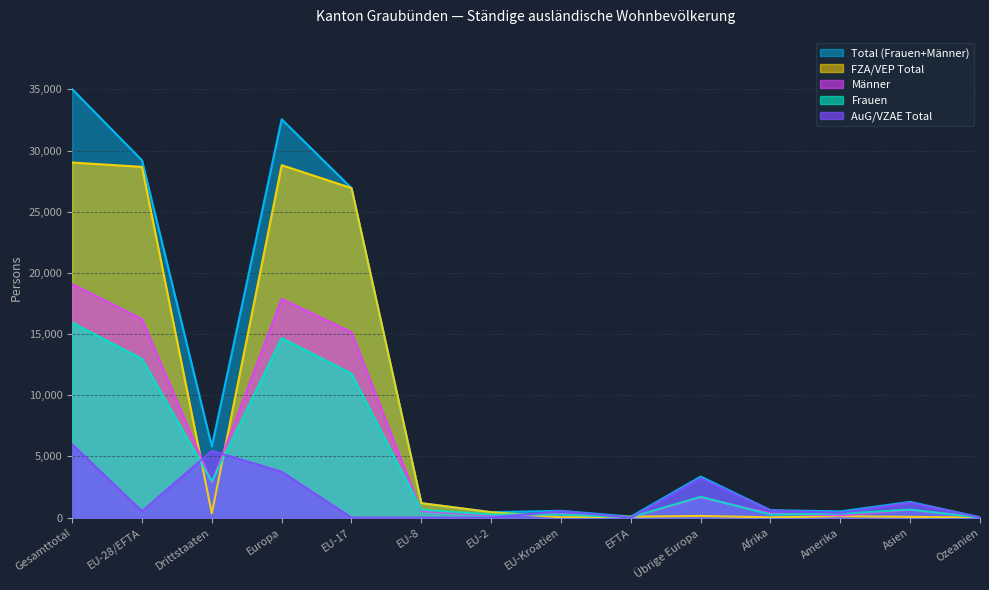

Reading left to right, list all the values displayed in this chart.

Total (Frauen+Männer): 35022	29202	5820	32559	26933	1185	448	558	78	3357	612	510	1289	29
Frauen: 15936	12982	2954	14682	11775	651	262	255	39	1700	259	328	654	8
Männer: 19086	16220	2866	17877	15158	534	186	303	39	1657	353	182	635	21
FZA/VEP Total: 29023	28670	353	28808	26932	1185	448	27	78	138	25	116	65	7
AuG/VZAE Total: 5999	532	5467	3751	1	0	0	531	0	3219	587	394	1224	22